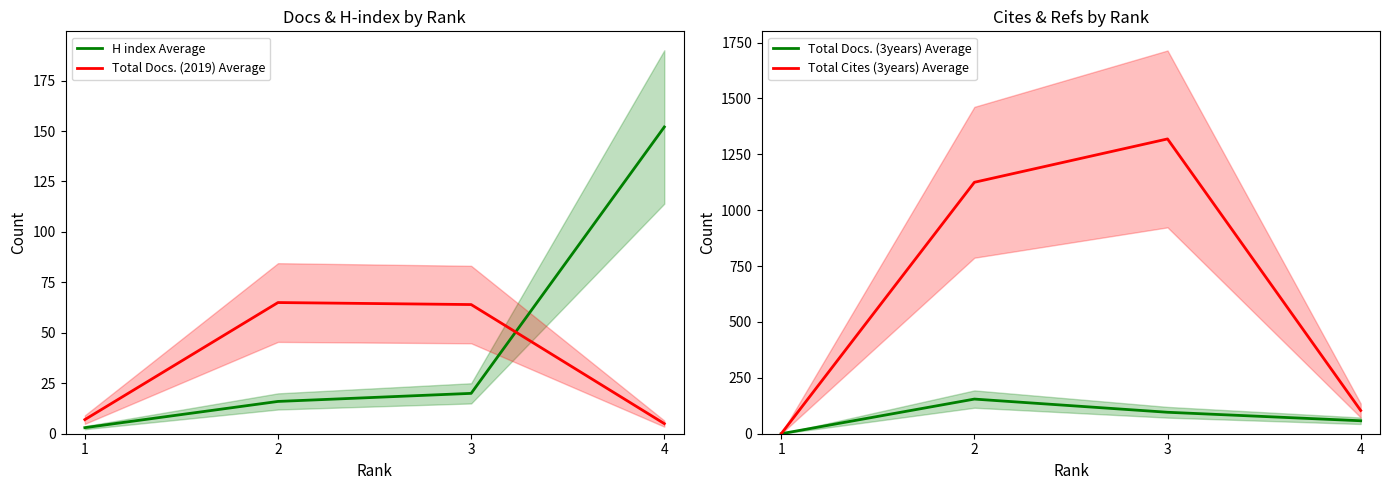

What is the sum of the Total Cites (3years) Average values at 3 and 2?

2444